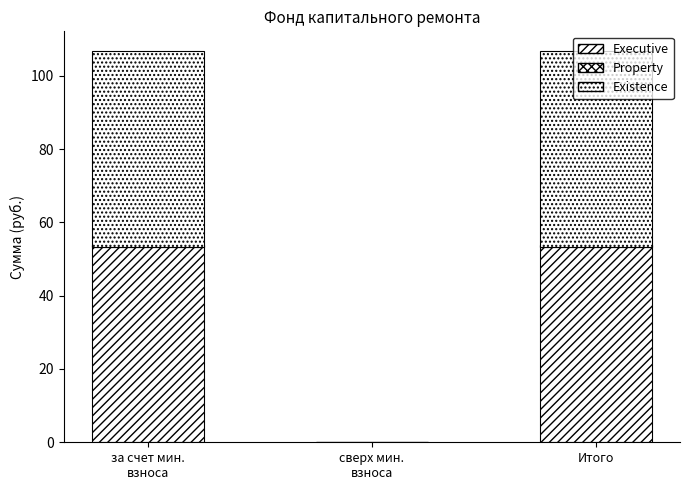

The value of Existence at сверх мин.
взноса is 0.0. True or false?

True